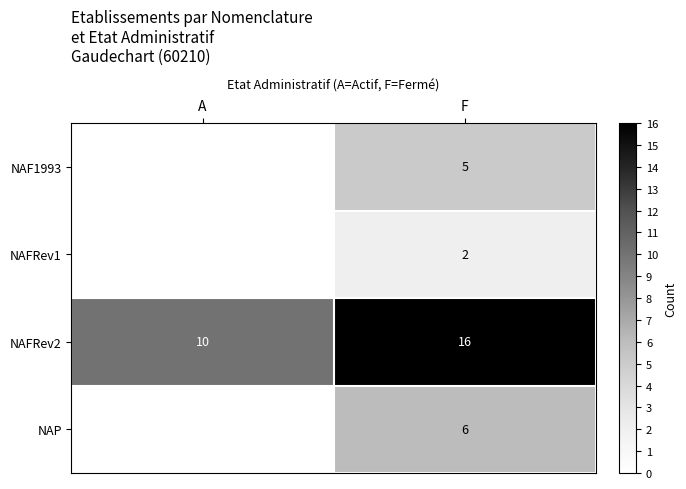

What is the average value of the NAFRev2 series?

13